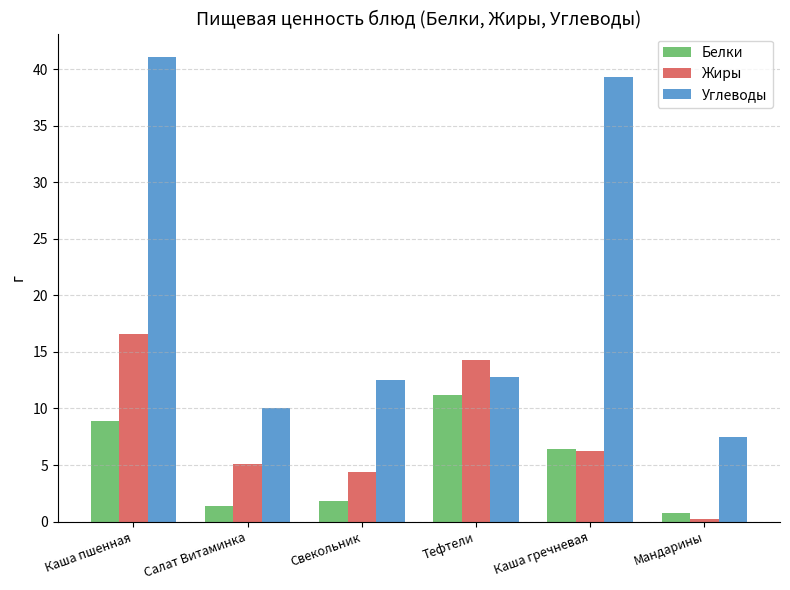

What is the label of the 5th bar from the right?

Салат Витаминка